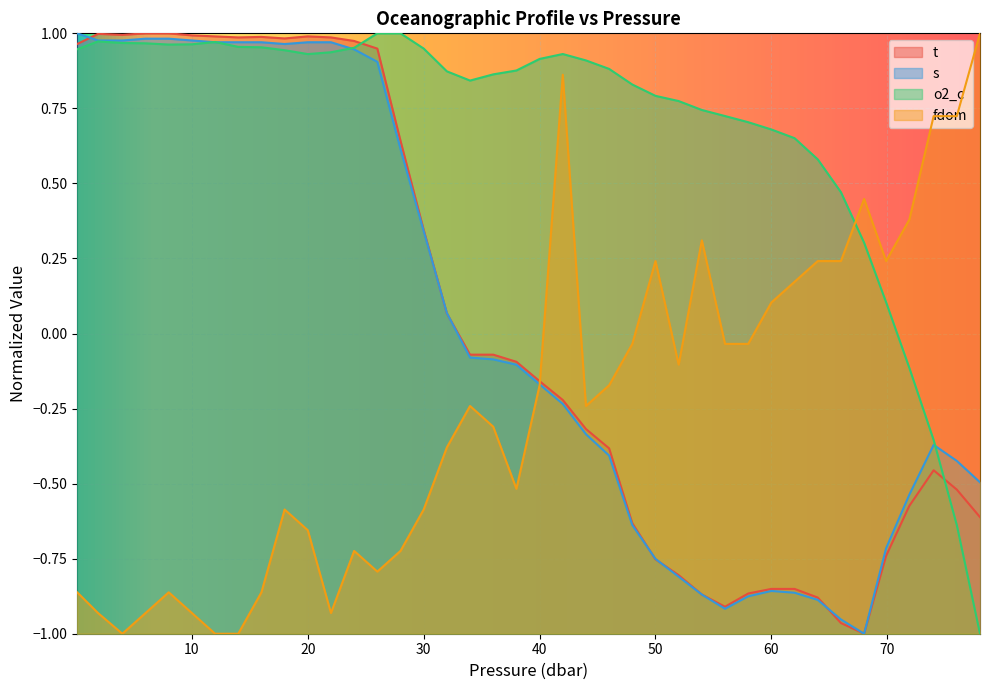

Which series has the largest total across all categories?

o2_c